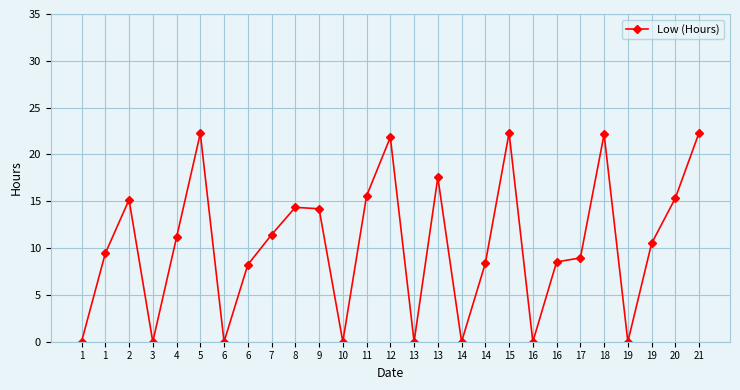

Reading right to left, list all the values displayed in this chart.

22.3	15.3	10.5	0.0	22.2	8.9	8.5	0.0	22.3	8.4	0.0	17.6	0.0	21.8	15.6	0.0	14.2	14.3	11.4	8.2	0.0	22.2	11.1	0.0	15.2	9.4	0.0